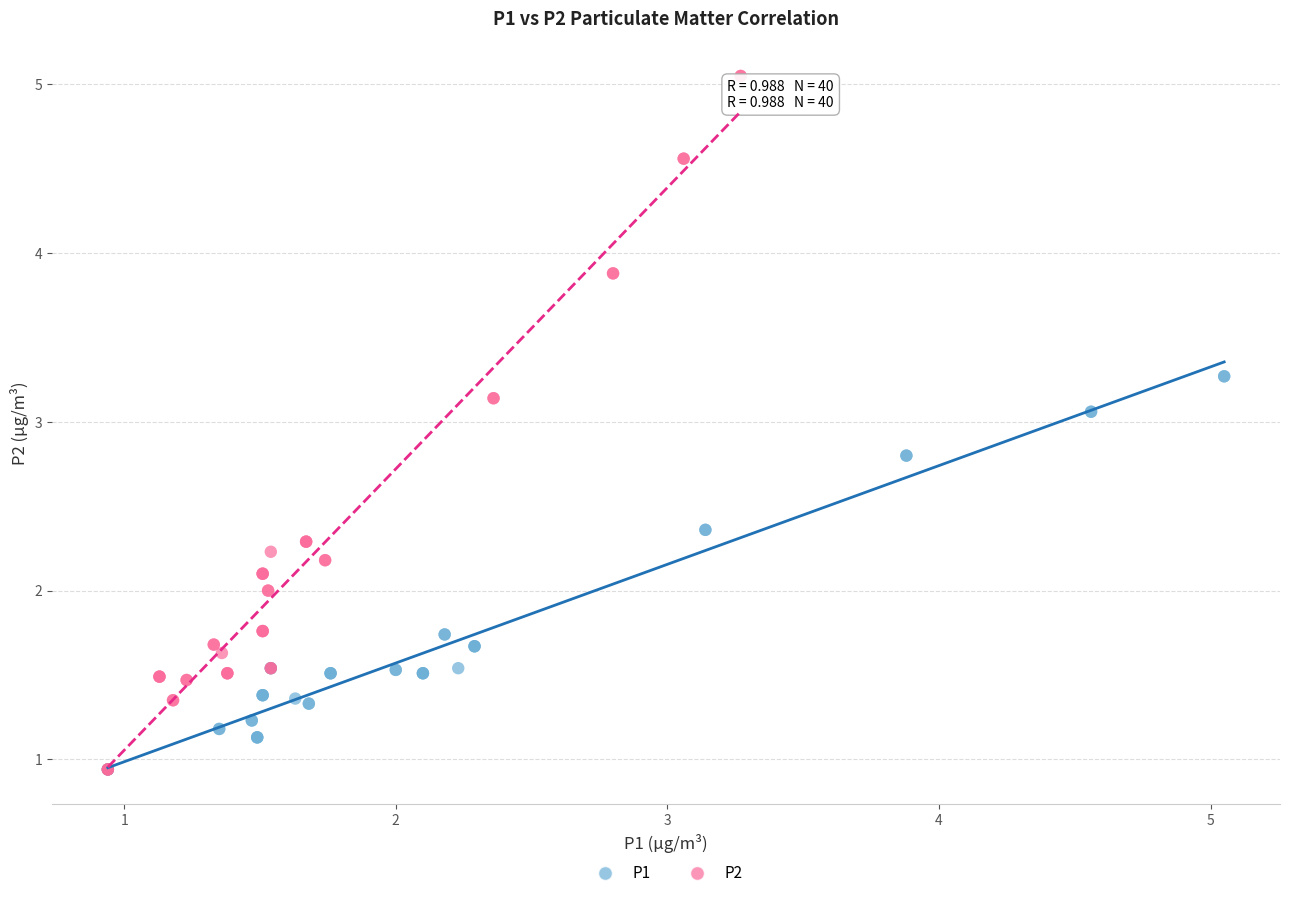

Which series has the largest Y range (max minus min)?

P2